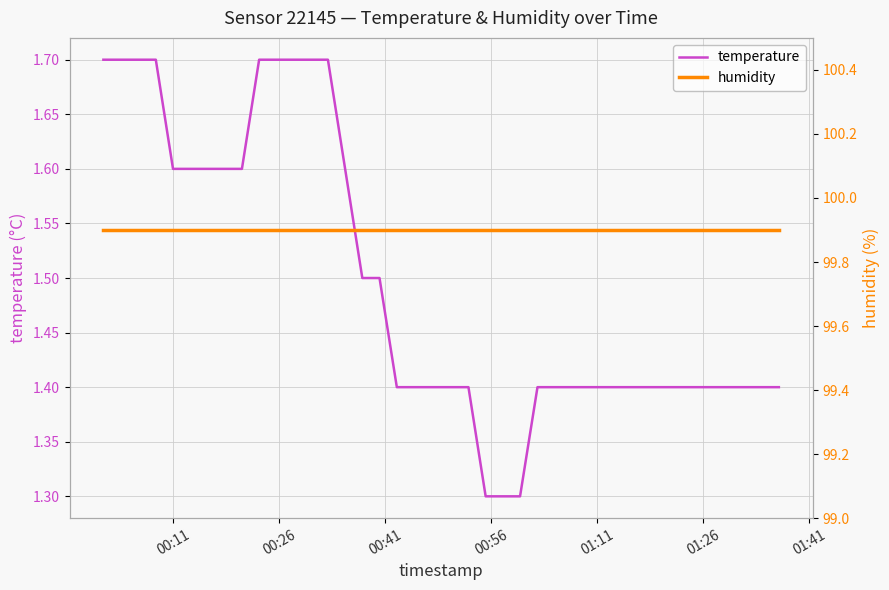

At how many categories does at least one series exceed 3?

40